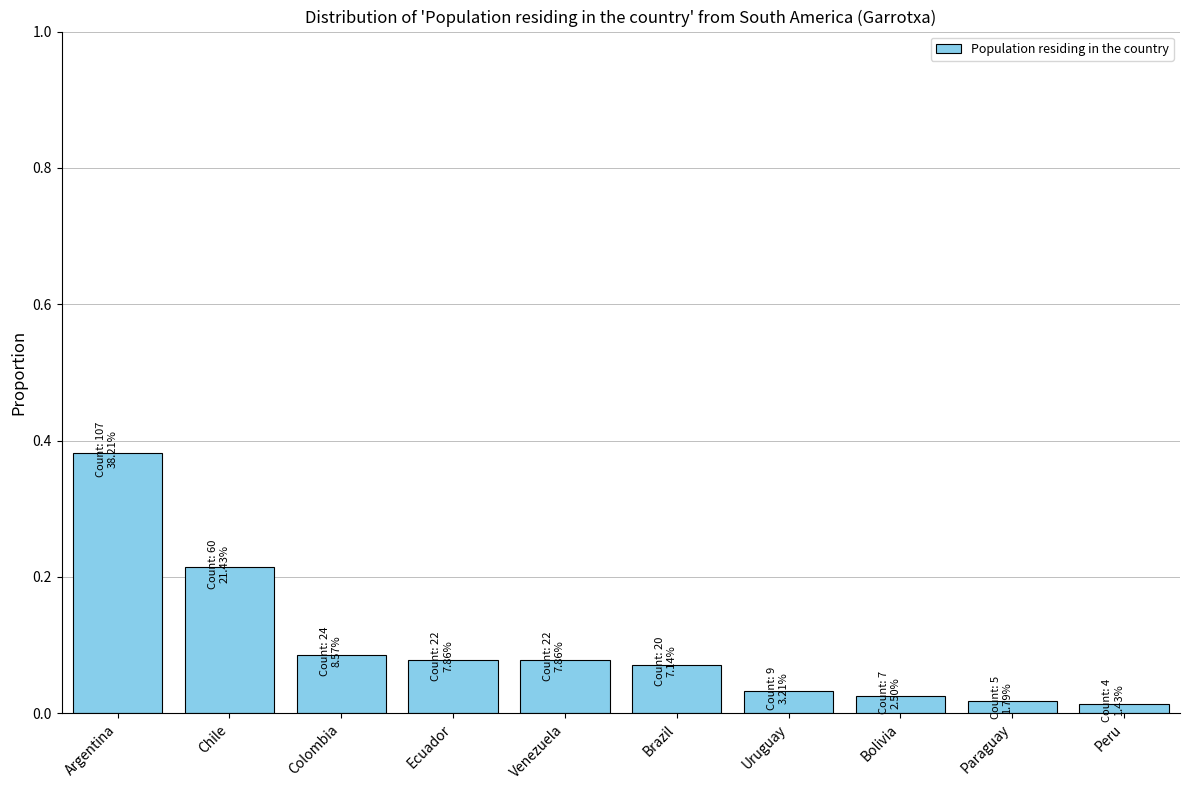

Is it true that the value at Brazil is 0.0?

False